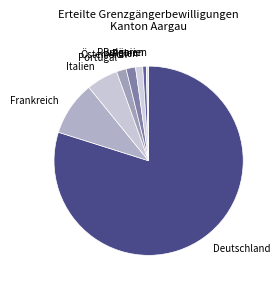

How many segments does this pie chart have?

8